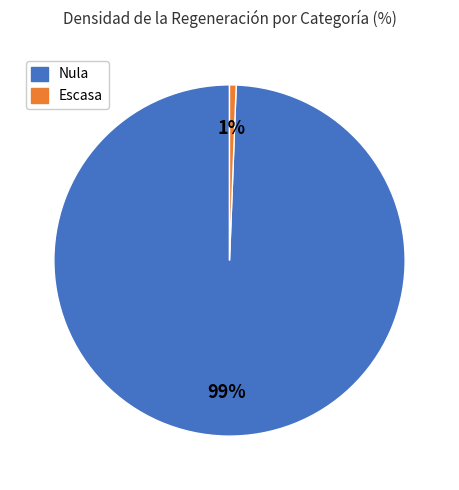

To the nearest percent, what is the average slice percentage?

50%